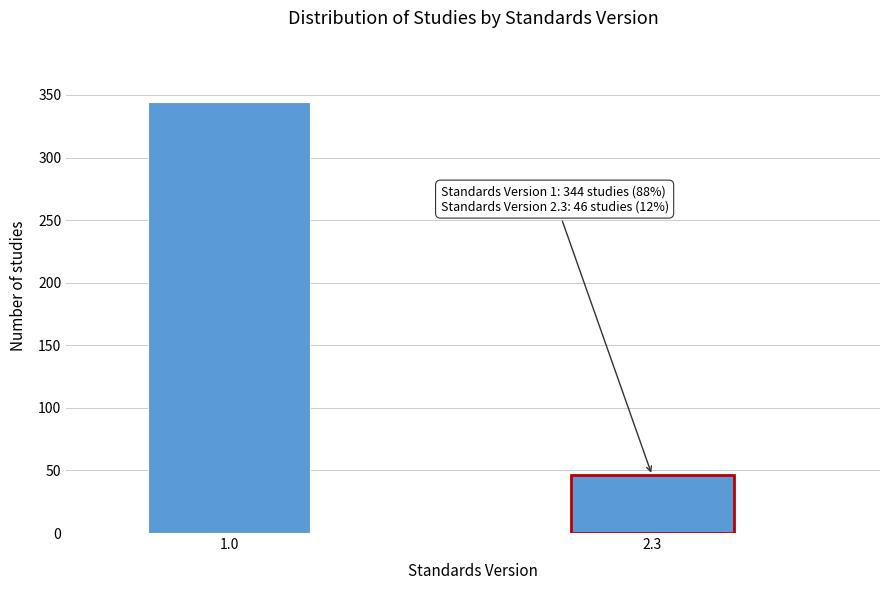

Reading left to right, list all the values displayed in this chart.

1.0=344	2.3=46